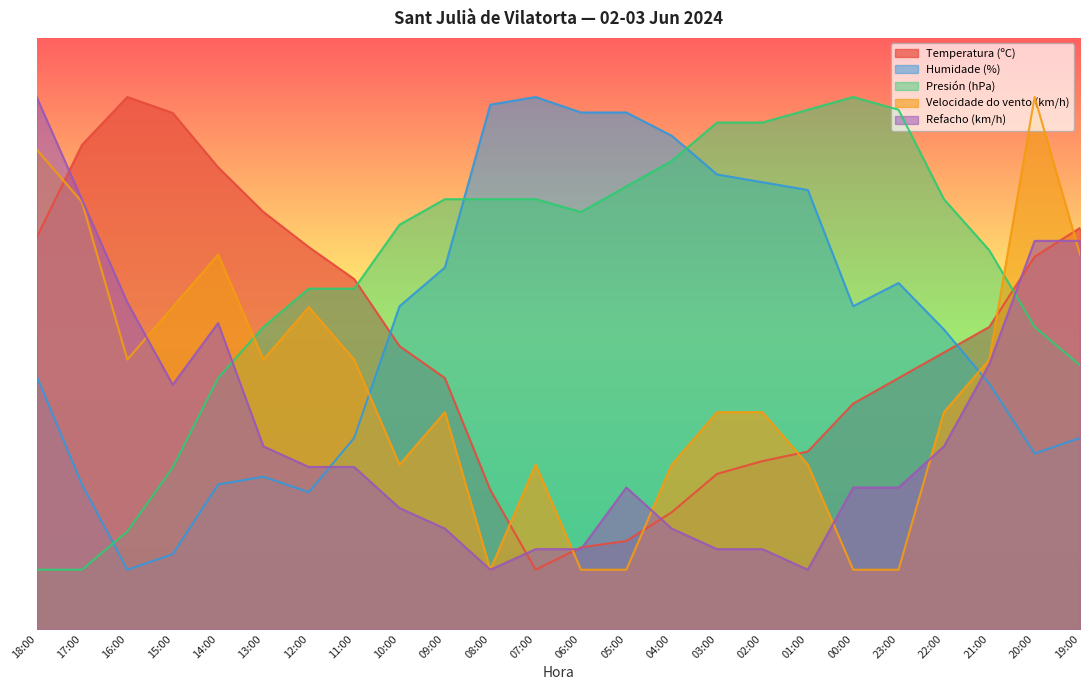

What position from the left is 08:00?

11